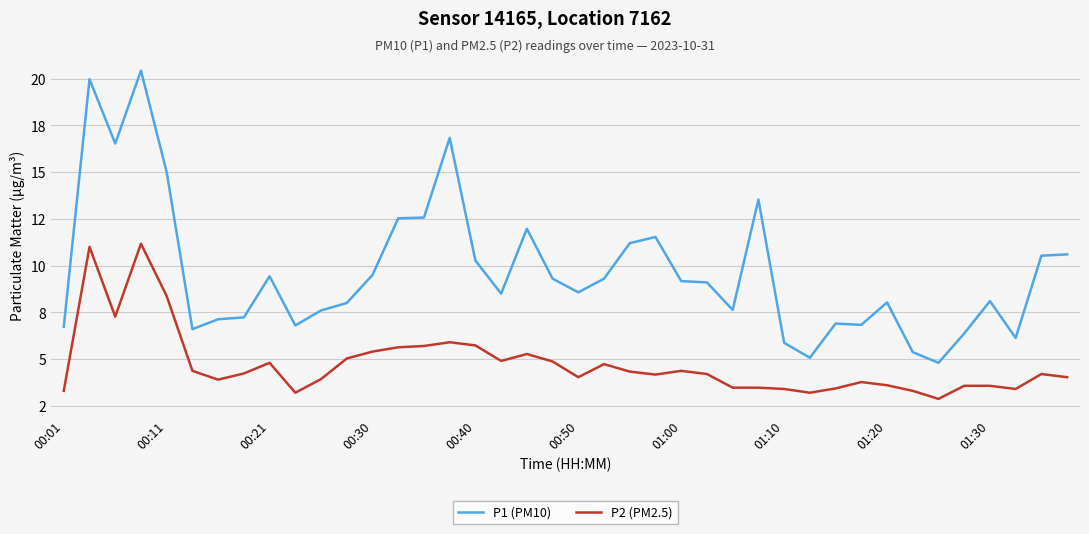

True or false: P2 (PM2.5) and P1 (PM10) cross at least once.

False